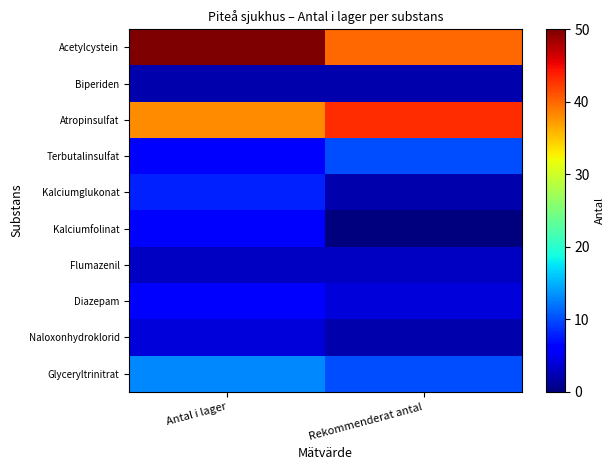

Reading right to left, what are all the values shown in this chart?

Acetylcystein: Rekommenderat antal=40	Antal i lager=50
Biperiden: Rekommenderat antal=2	Antal i lager=2
Atropinsulfat: Rekommenderat antal=43	Antal i lager=38
Terbutalinsulfat: Rekommenderat antal=10	Antal i lager=6
Kalciumglukonat: Rekommenderat antal=2	Antal i lager=8
Kalciumfolinat: Rekommenderat antal=0	Antal i lager=6
Flumazenil: Rekommenderat antal=3	Antal i lager=3
Diazepam: Rekommenderat antal=4	Antal i lager=6
Naloxonhydroklorid: Rekommenderat antal=2	Antal i lager=4
Glyceryltrinitrat: Rekommenderat antal=10	Antal i lager=13